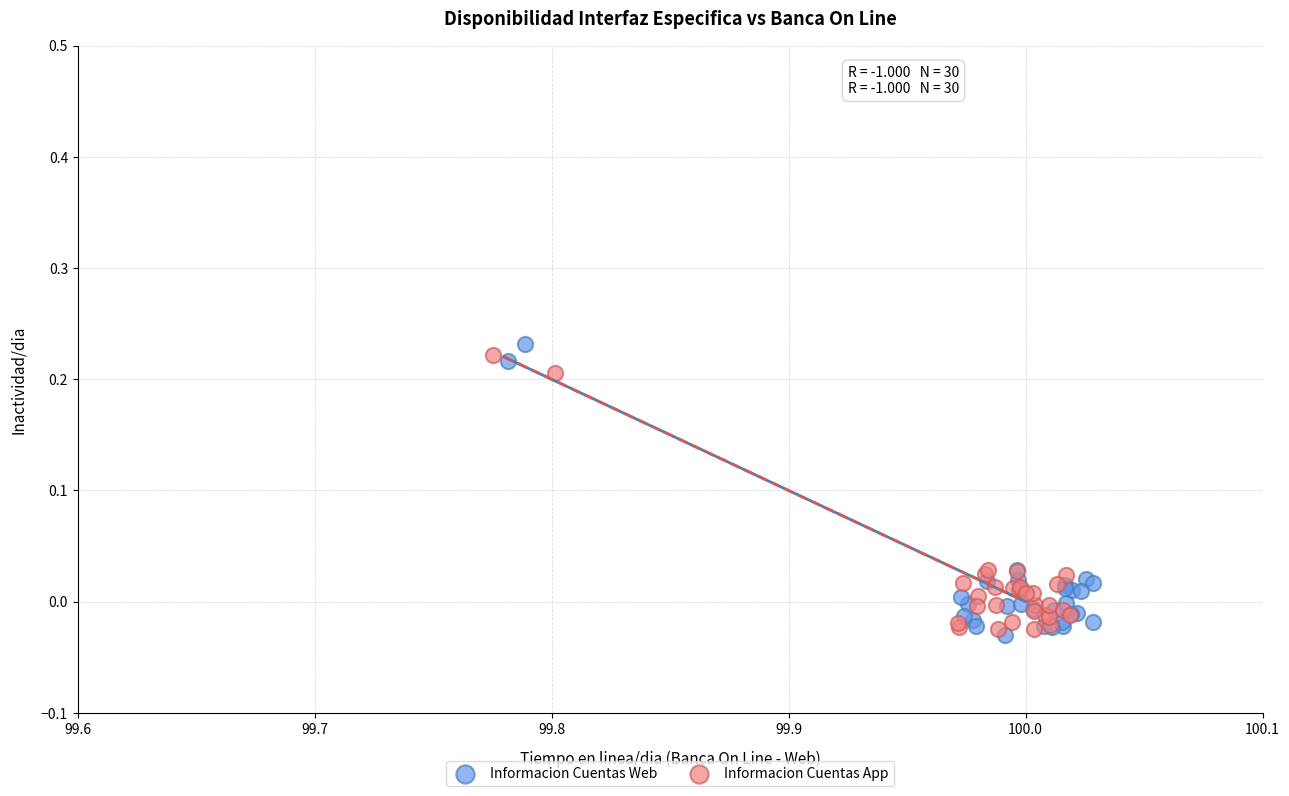

What are all the series names shown in the legend?

Informacion Cuentas Web, Informacion Cuentas App